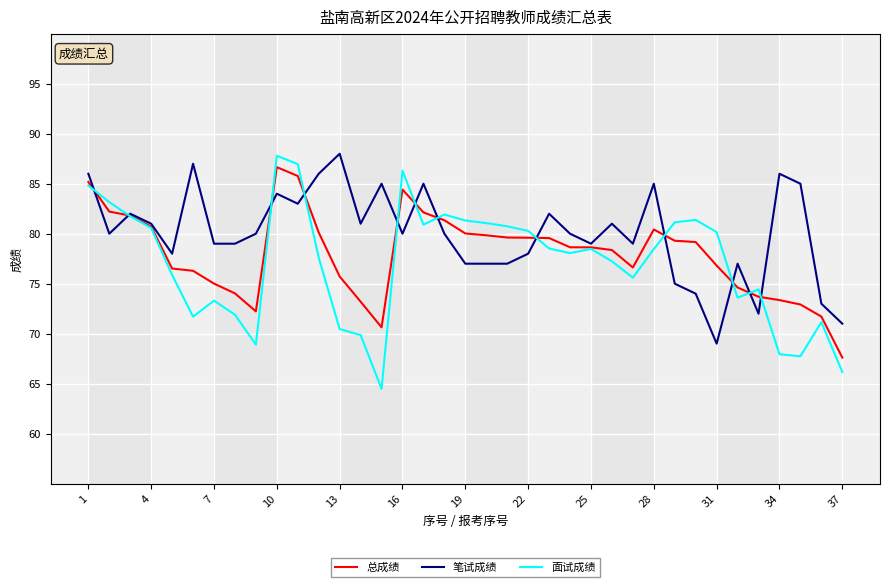

At how many categories does at least one series exceed 72?

36